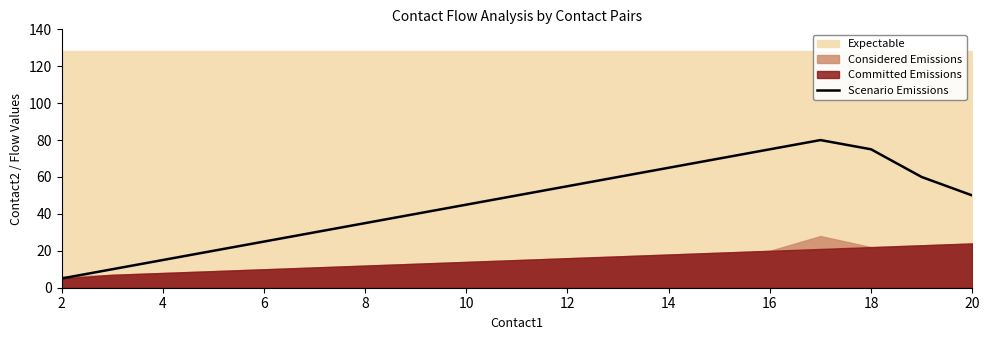

The value of Scenario Emissions at 6 is 25. True or false?

True